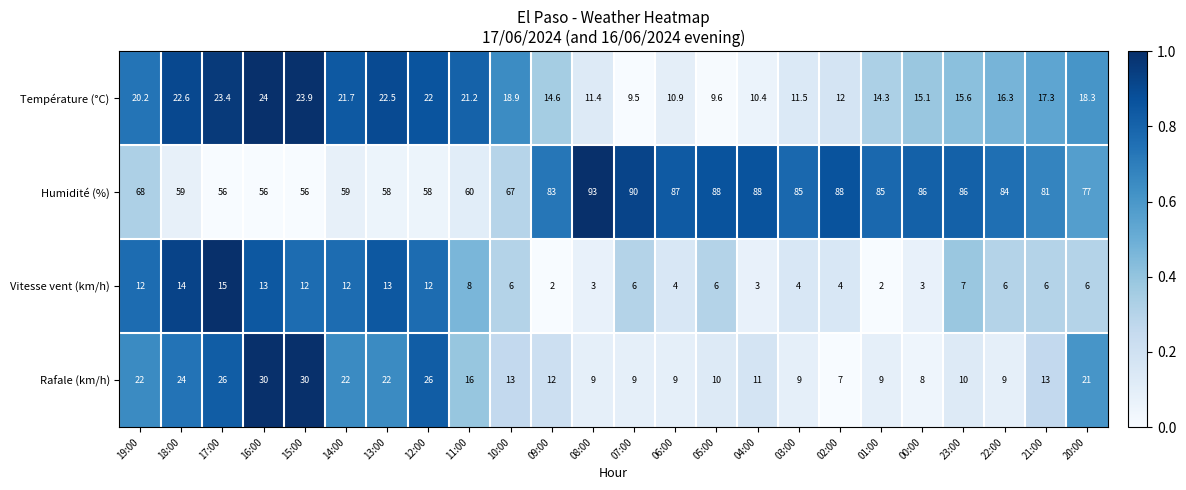

Where is Rafale (km/h) nearest to the value 18?

11:00